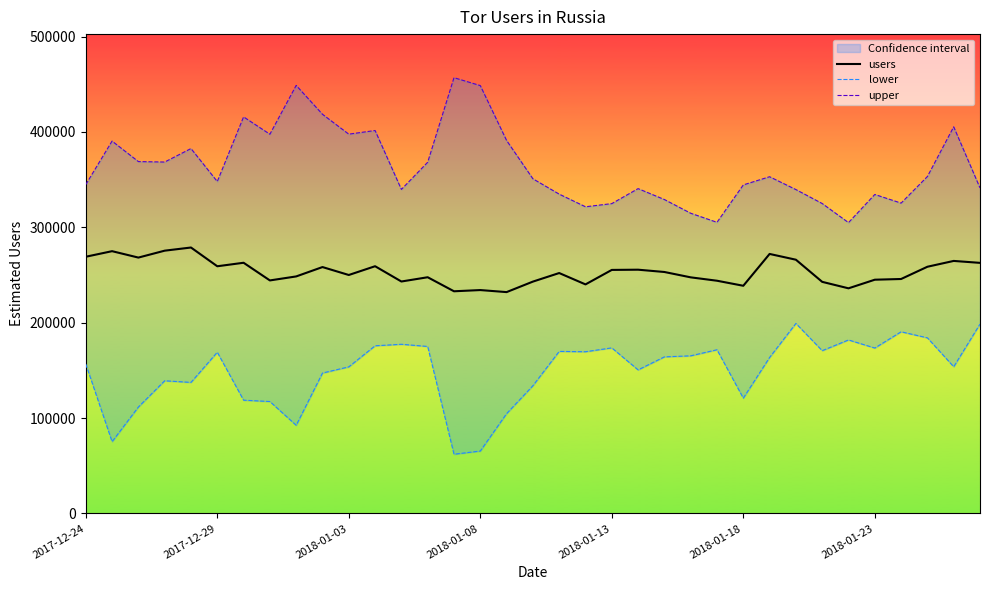

Which series has the largest total across all categories?

upper